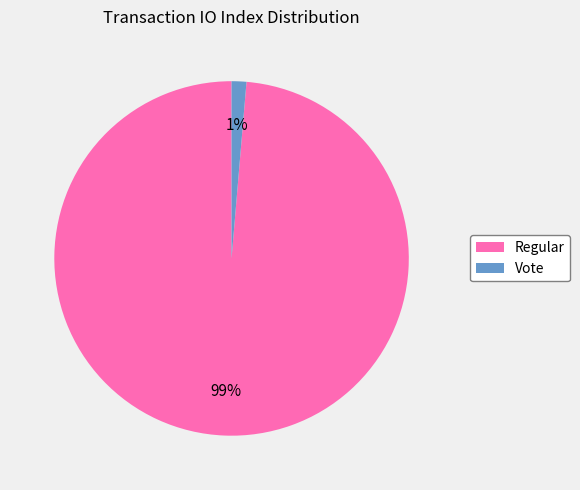

To the nearest percent, what is the average slice percentage?

50%